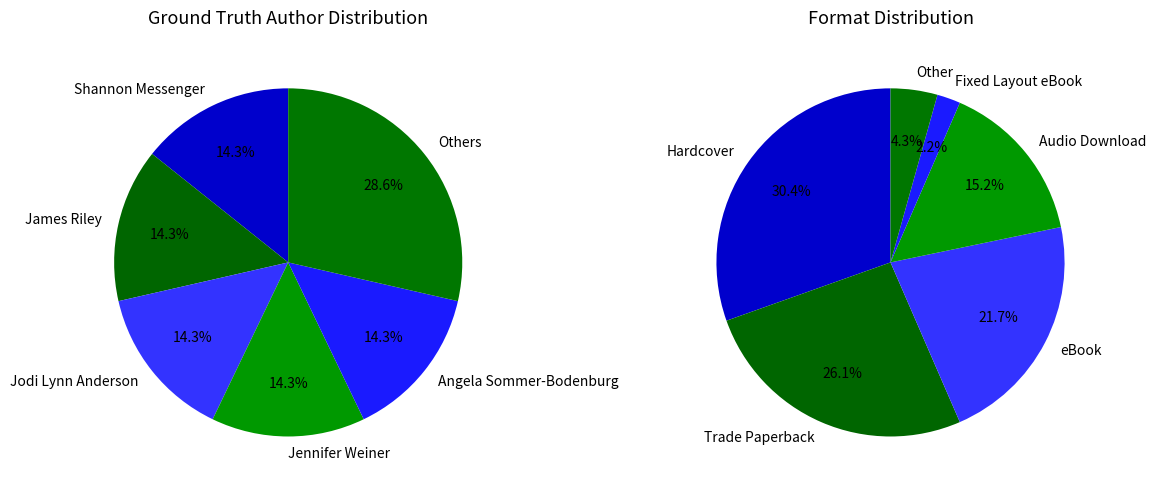

What is the total percentage of Jodi Lynn Anderson and Shannon Messenger?

28.6%